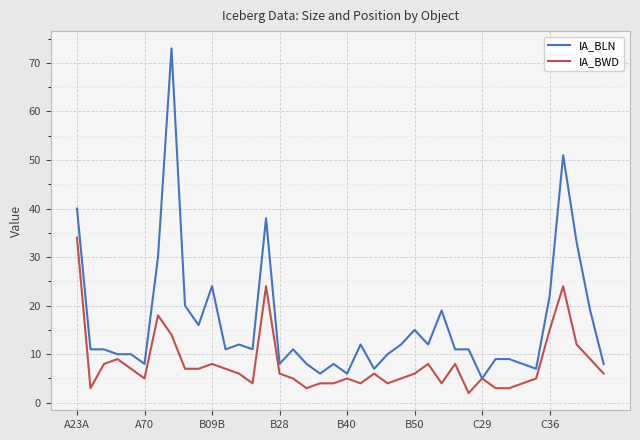

Which series has the largest range (max minus min)?

IA_BLN